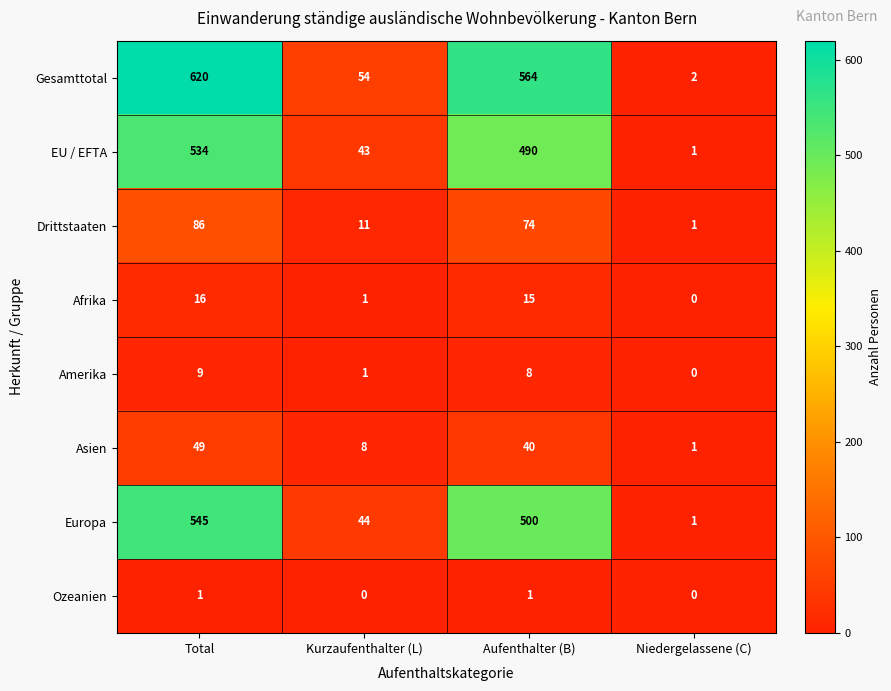

Rank the series at Total from lowest to highest value.

Ozeanien, Amerika, Afrika, Asien, Drittstaaten, EU / EFTA, Europa, Gesamttotal